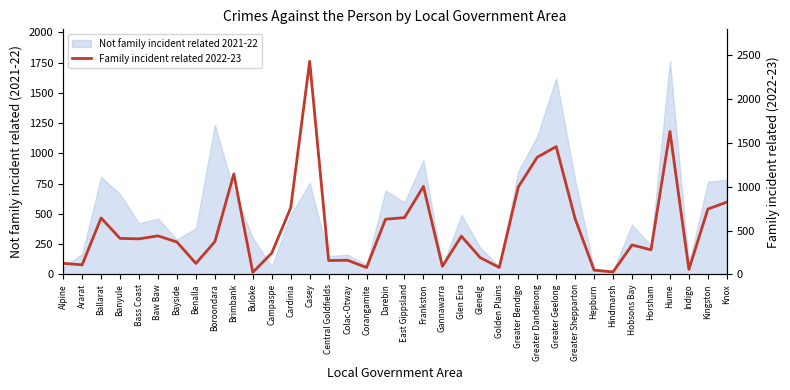

What is the maximum value shown in the chart?

2430